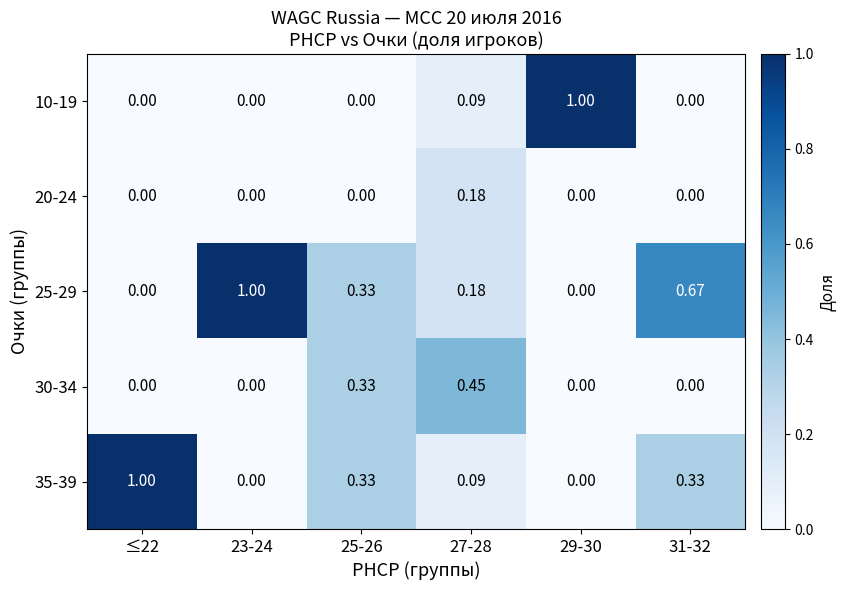

Is the value of 25-29 at 27-28 greater than the value of 30-34 at 23-24?

Yes